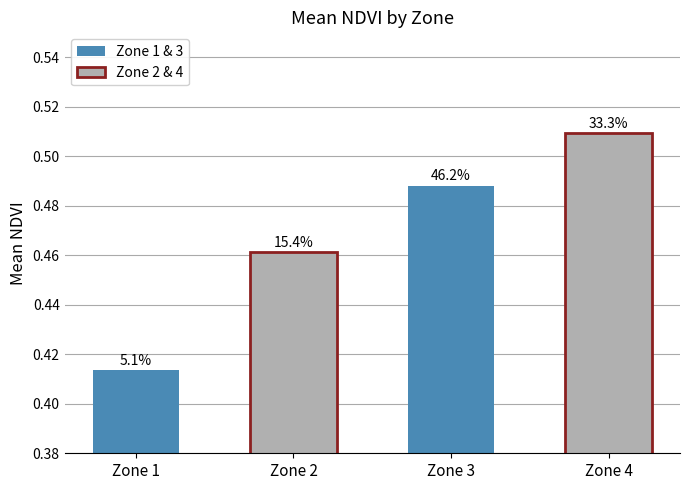

Rank the categories by value from lowest to highest.

1, 2, 3, 4